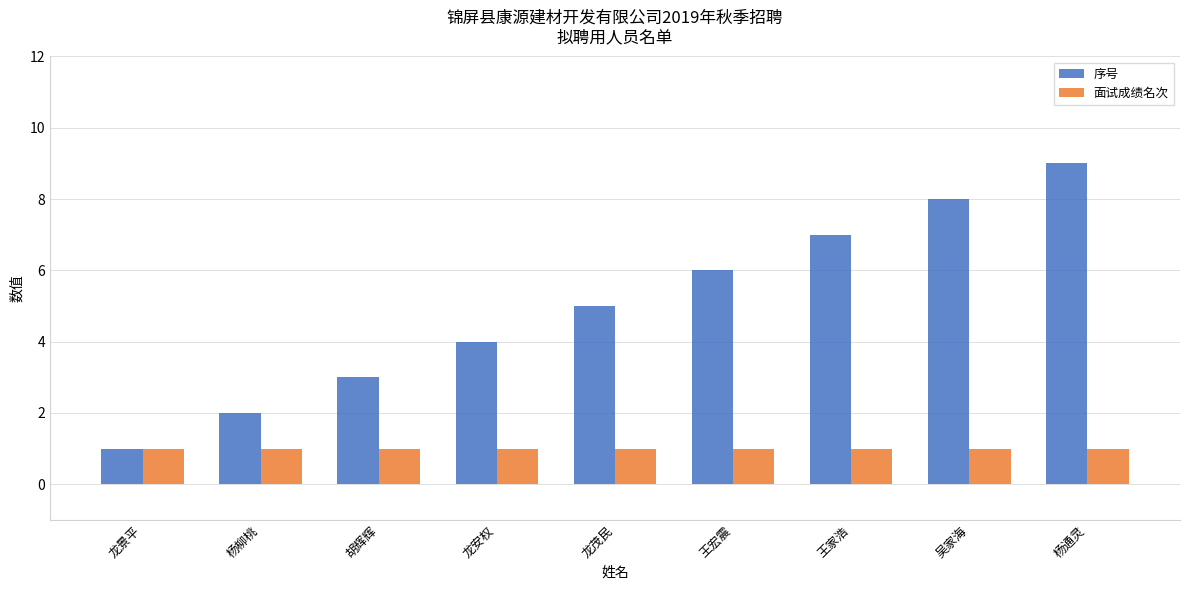

Rank the series at 杨通灵 from lowest to highest value.

面试成绩名次, 序号